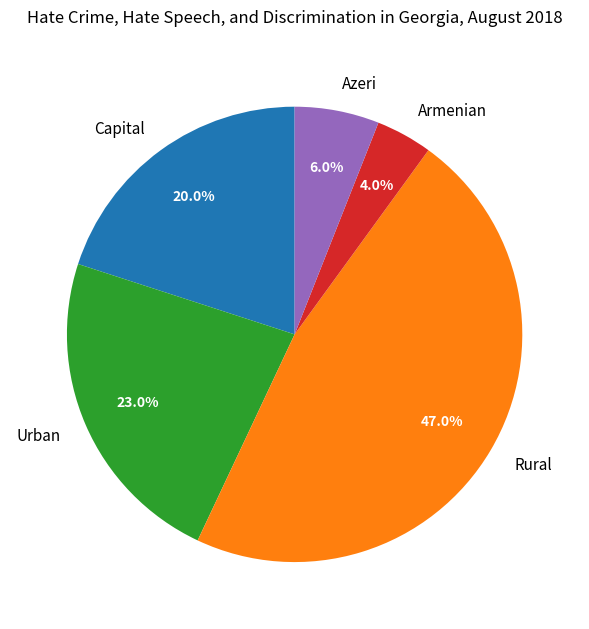

What is the smallest slice in the pie chart?

Armenian